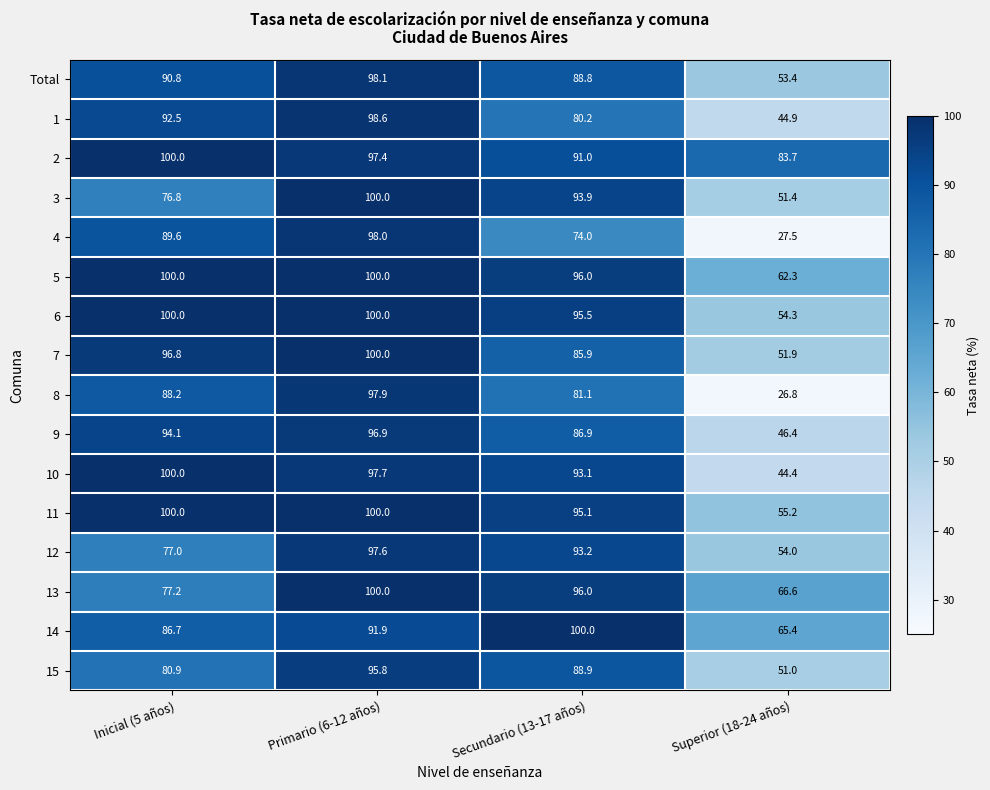

What is the total value across all series at Secundario (13-17 años)?

1439.6